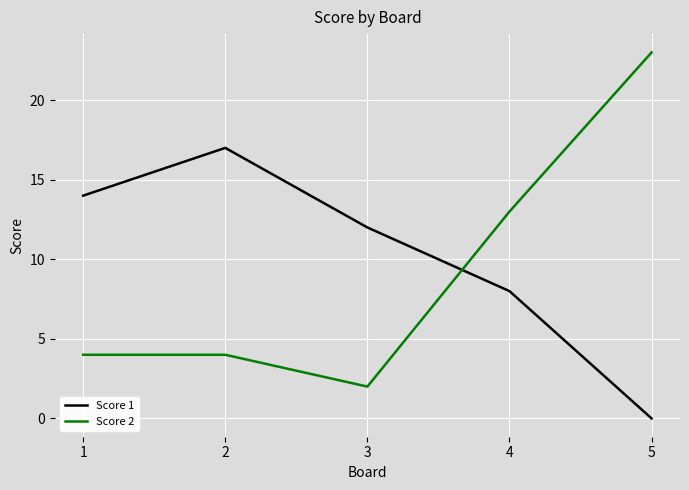

True or false: Score 2 and Score 1 intersect in this chart.

True